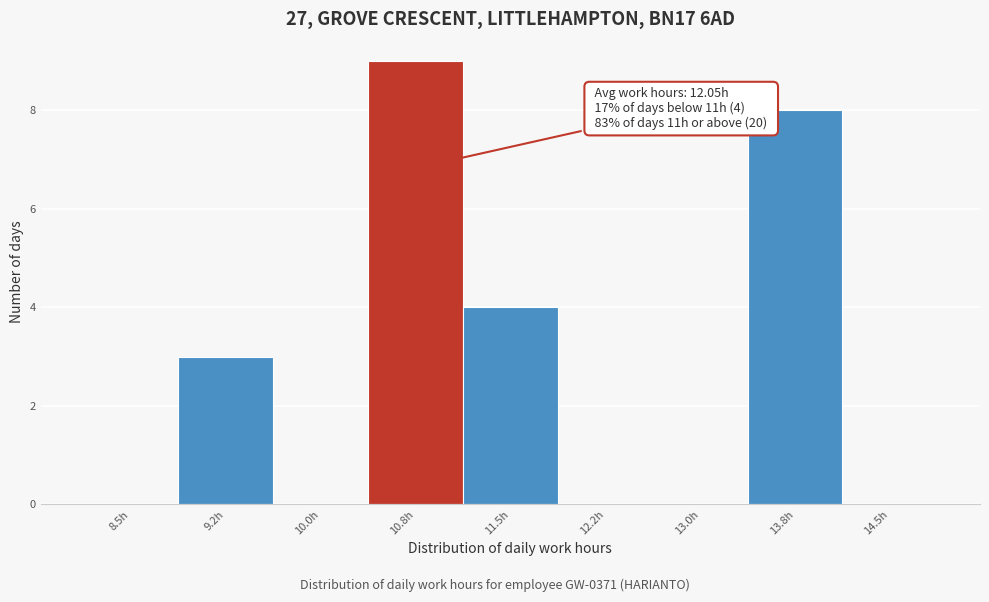

Reading left to right, extract all data points from this chart.

8.5h=0	9.2h=3	10.0h=0	10.8h=9	11.5h=4	12.2h=0	13.0h=0	13.8h=8	14.5h=0